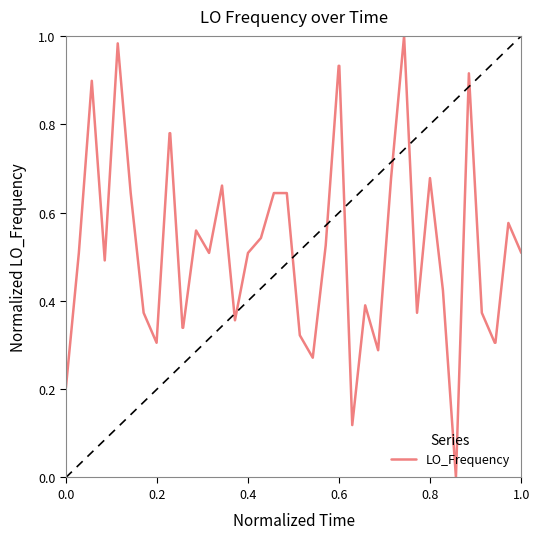

Is this an area chart (filled region under the line)?

No